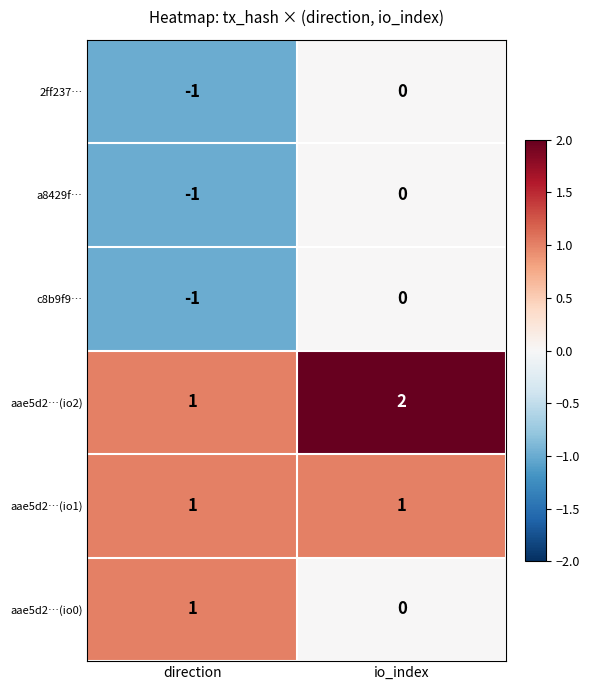

At which category is the sum across all series the highest?

io_index